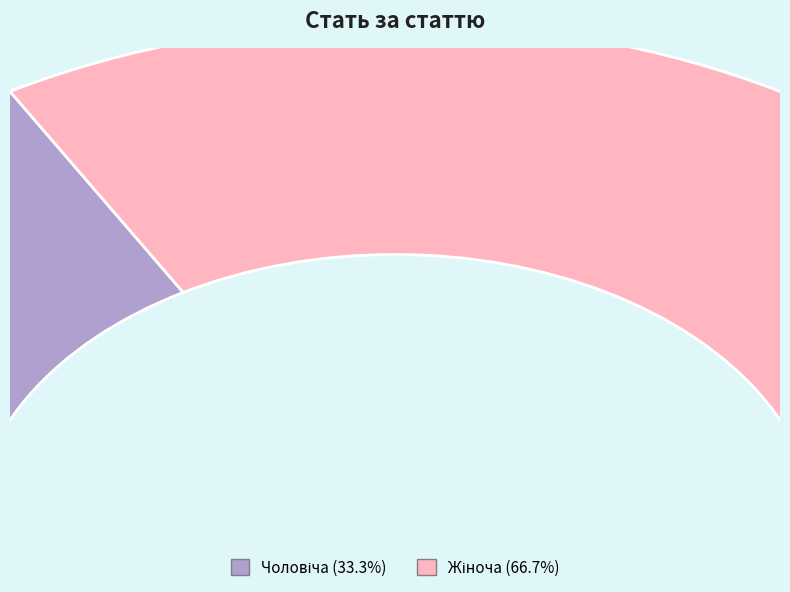

To the nearest percent, what is the difference between the Чоловіча and Жіноча slice percentages?

33%